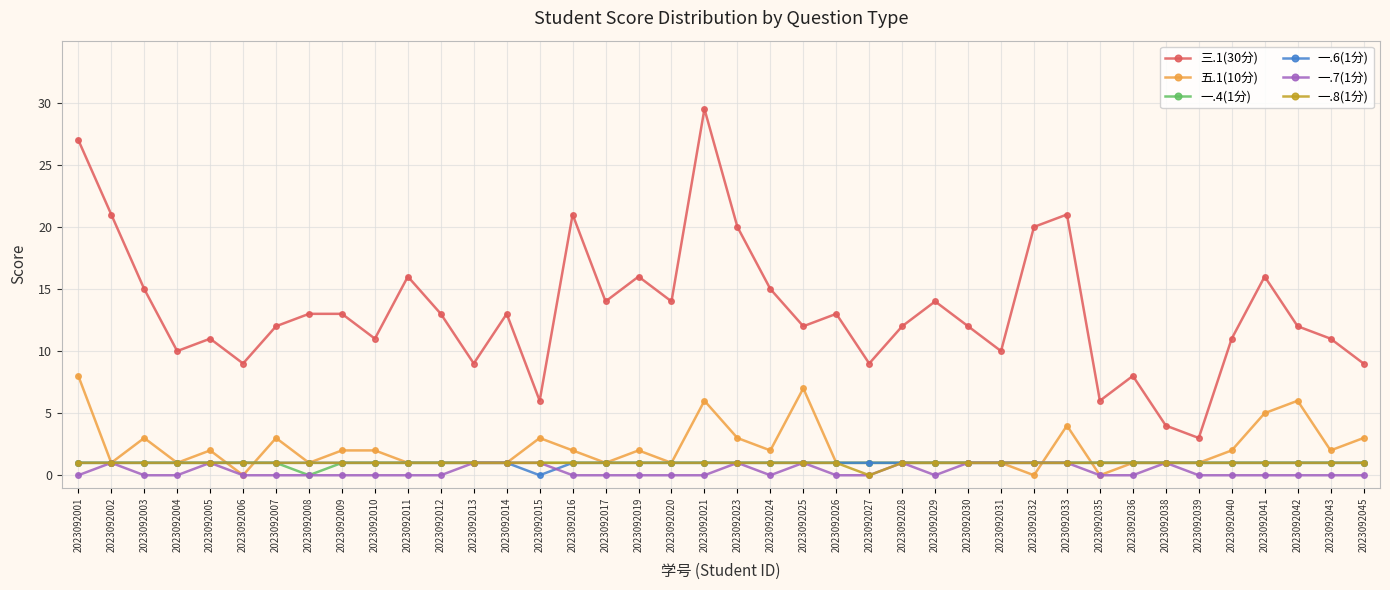

What are all the series names shown in the legend?

三.1(30分), 五.1(10分), 一.4(1分), 一.6(1分), 一.7(1分), 一.8(1分)